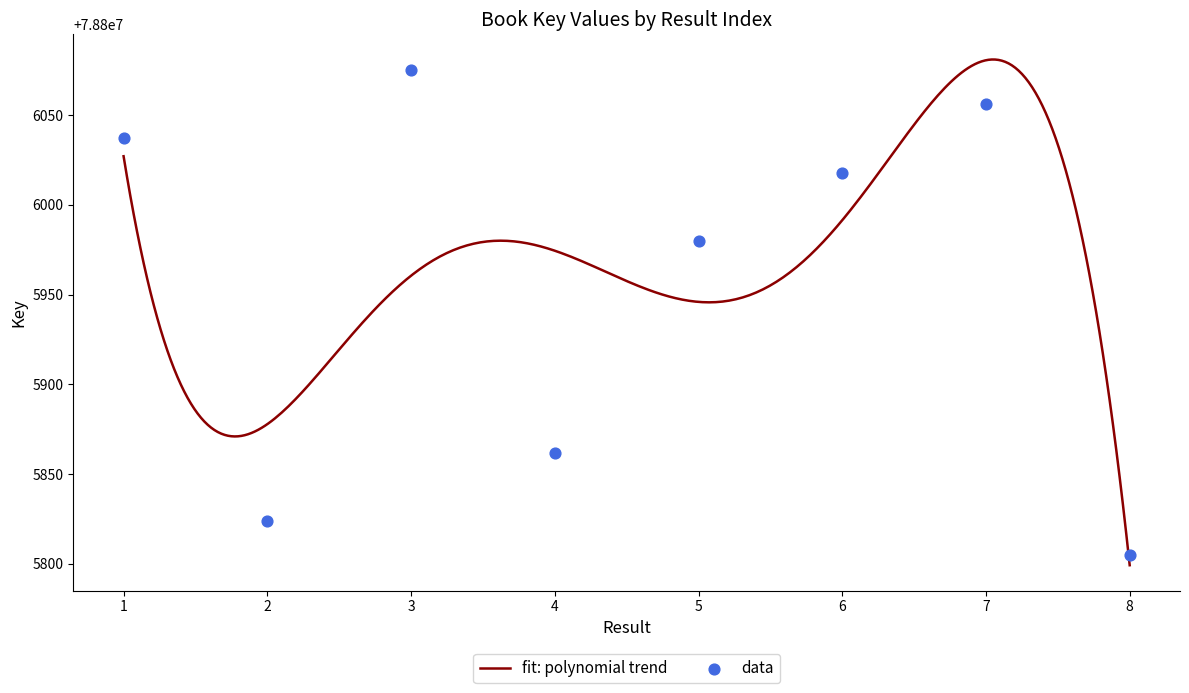

Approximately how many times larger is the value at 3 compared to 1?

1.0